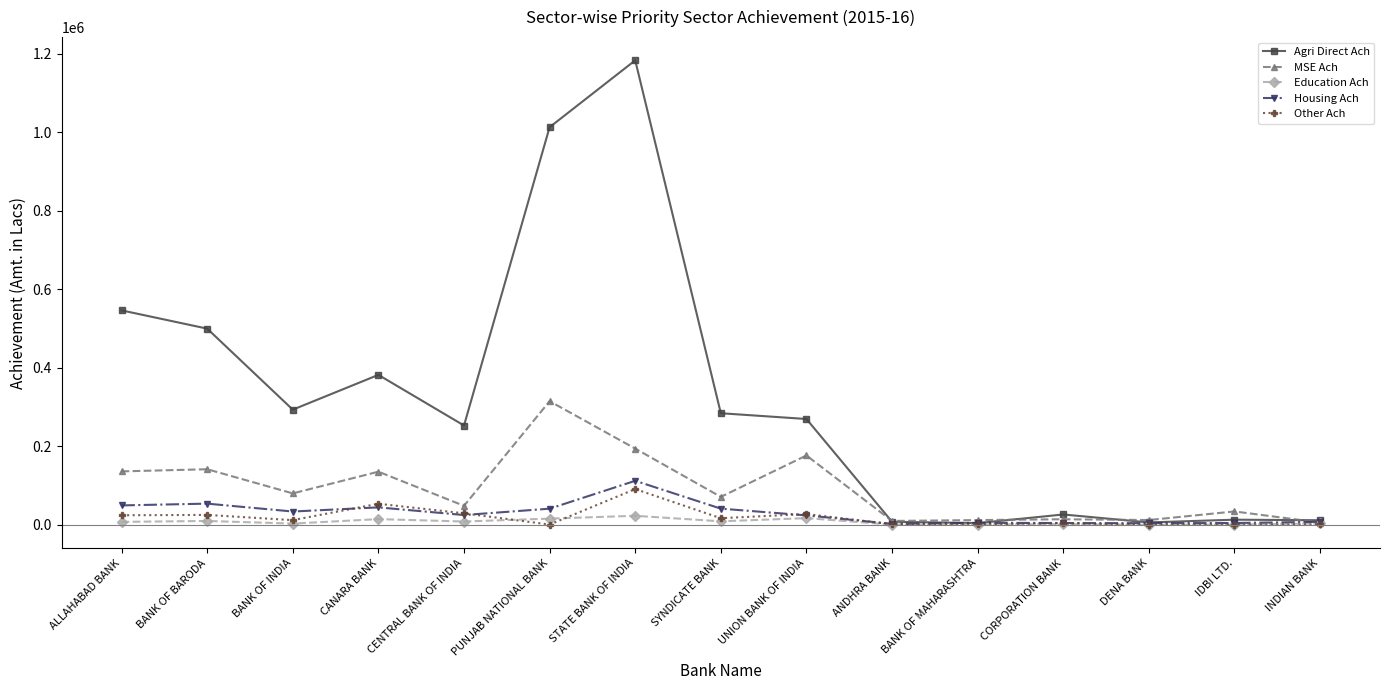

Which series has the largest total across all categories?

Agri Direct Ach